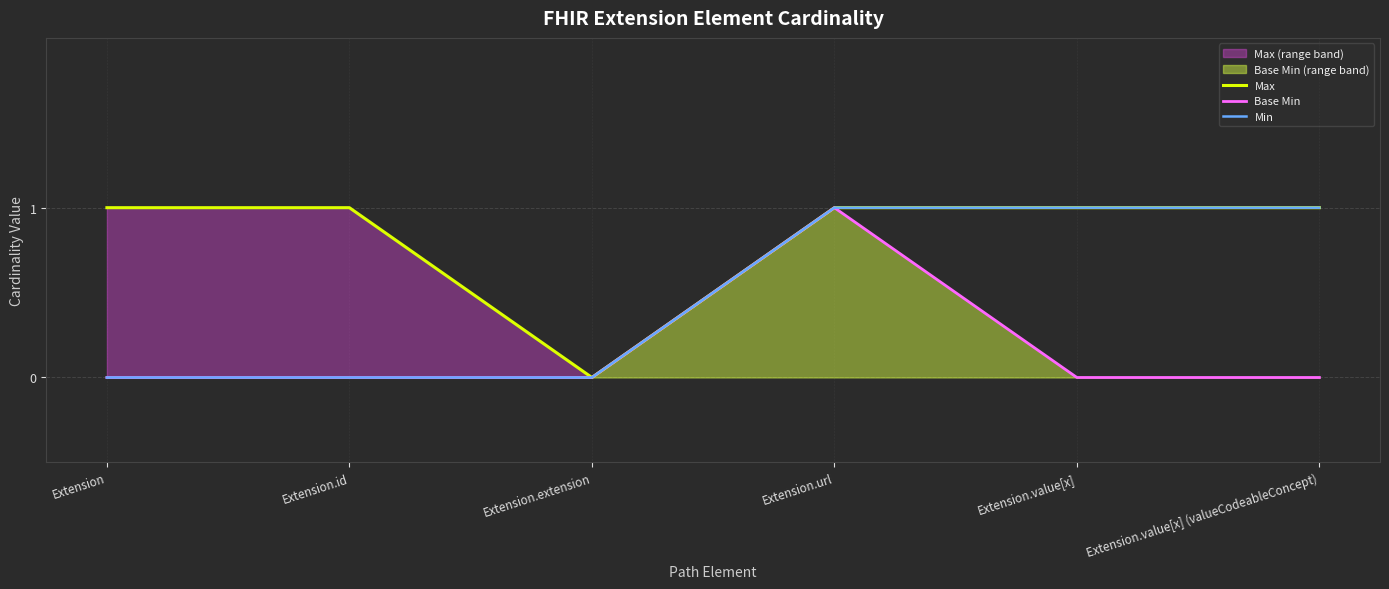

True or false: Max and Base Min cross at least once.

False